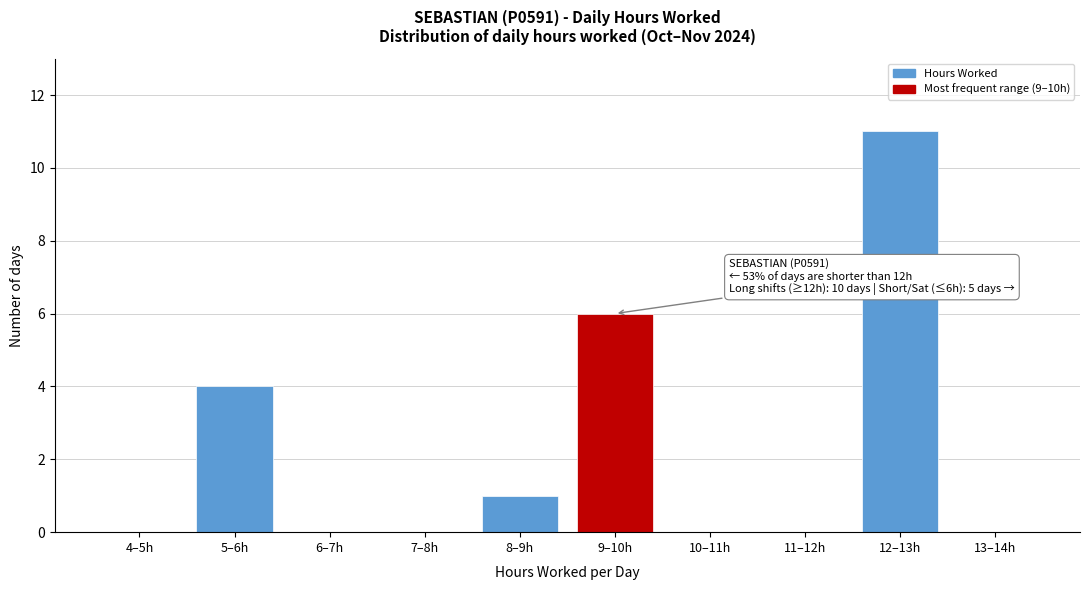

Reading left to right, list all the values displayed in this chart.

4–5h=0	5–6h=4	6–7h=0	7–8h=0	8–9h=1	9–10h=6	10–11h=0	11–12h=0	12–13h=11	13–14h=0